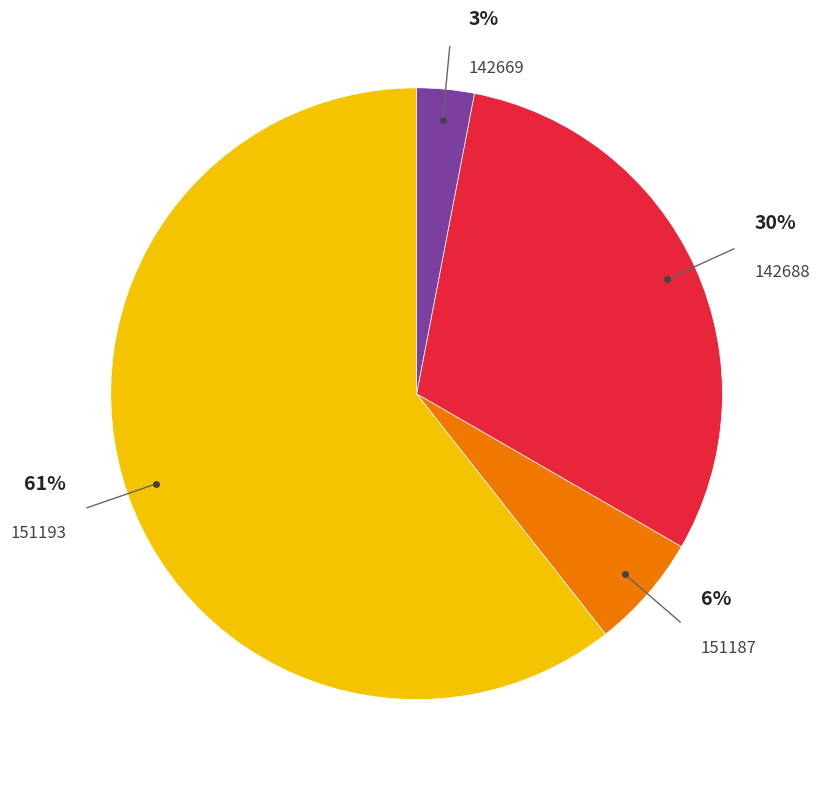

Do 151193 and 151187 together represent more than half of the pie?

Yes